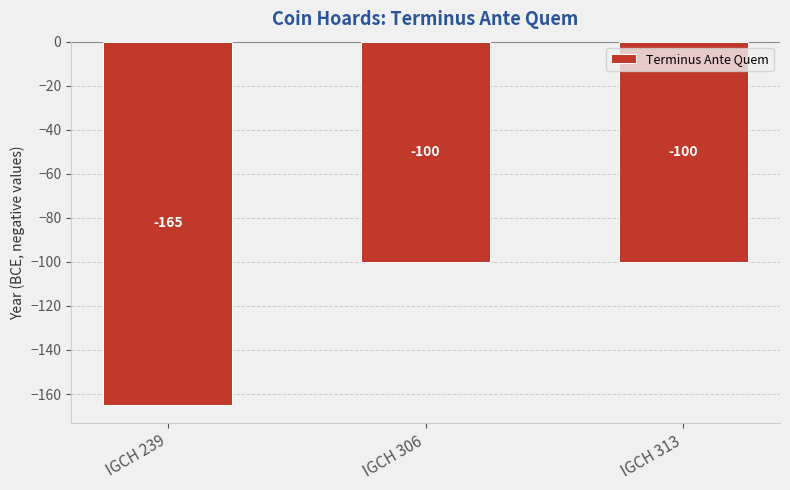

What is the change in value from IGCH 239 to IGCH 306?

+65